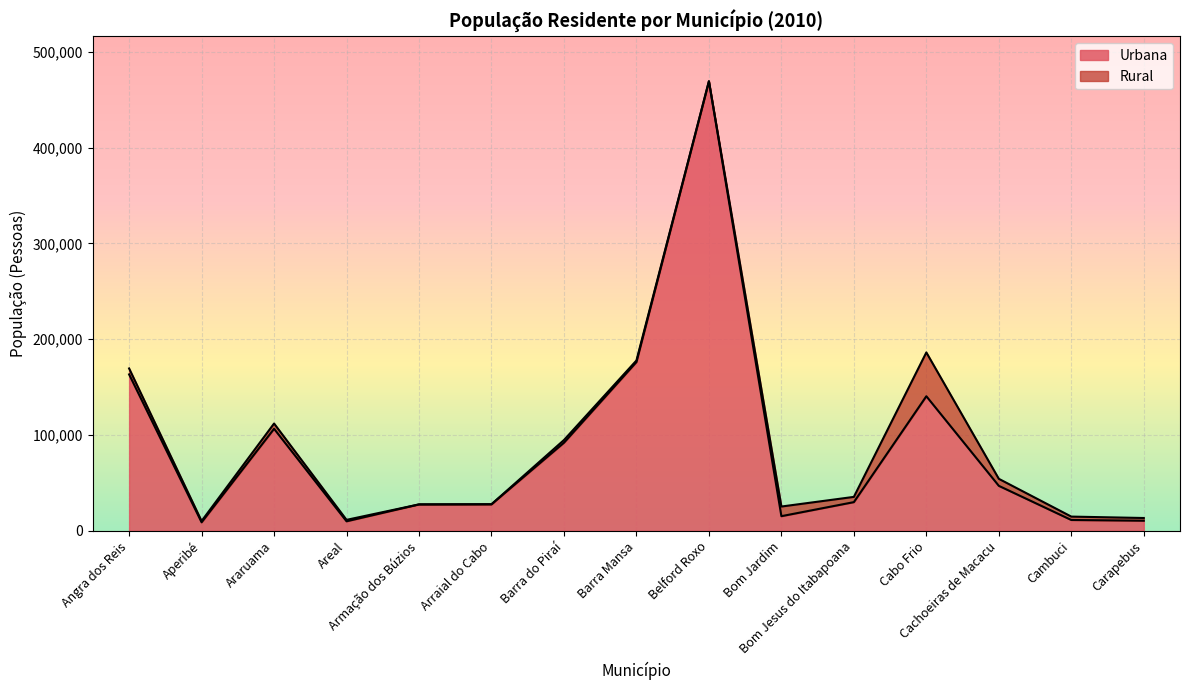

List the labels in order of value, largest first.

Belford Roxo, Barra Mansa, Angra dos Reis, Cabo Frio, Araruama, Barra do Piraí, Cachoeiras de Macacu, Bom Jesus do Itabapoana, Arraial do Cabo, Armação dos Búzios, Bom Jardim, Cambuci, Carapebus, Areal, Aperibé